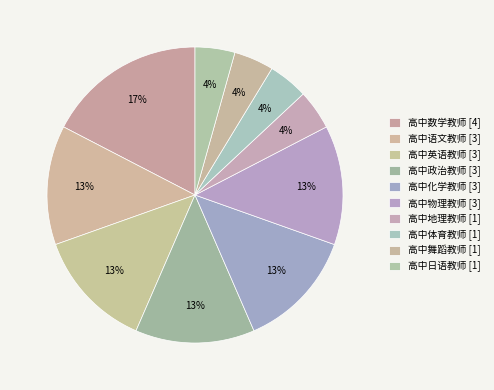

To the nearest percent, what is the difference between the largest and smallest slice percentages?

13%